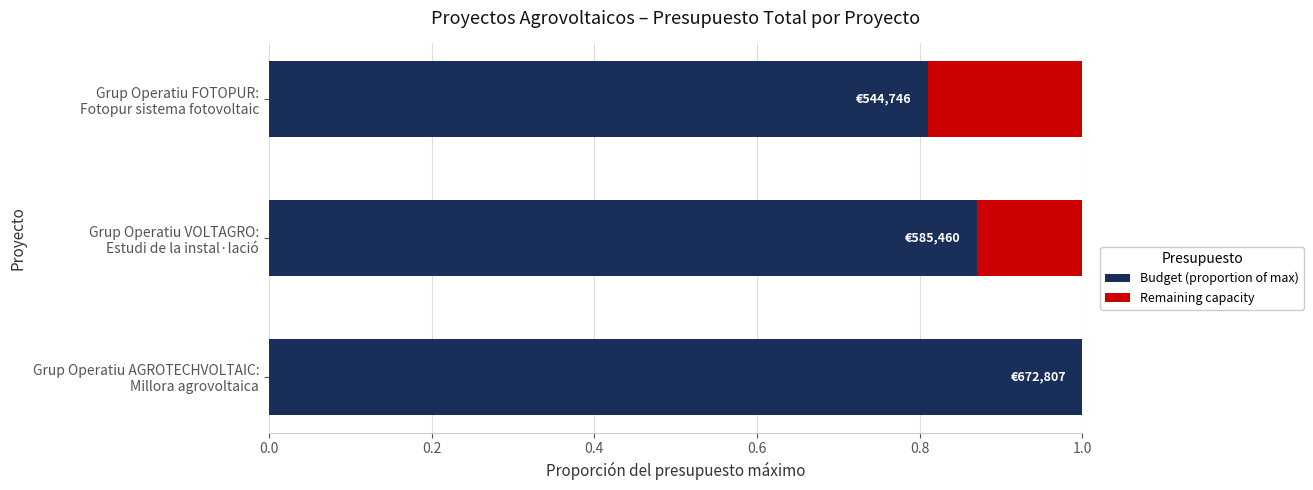

What is the highest value of the Budget (proportion of max) series?

1.0